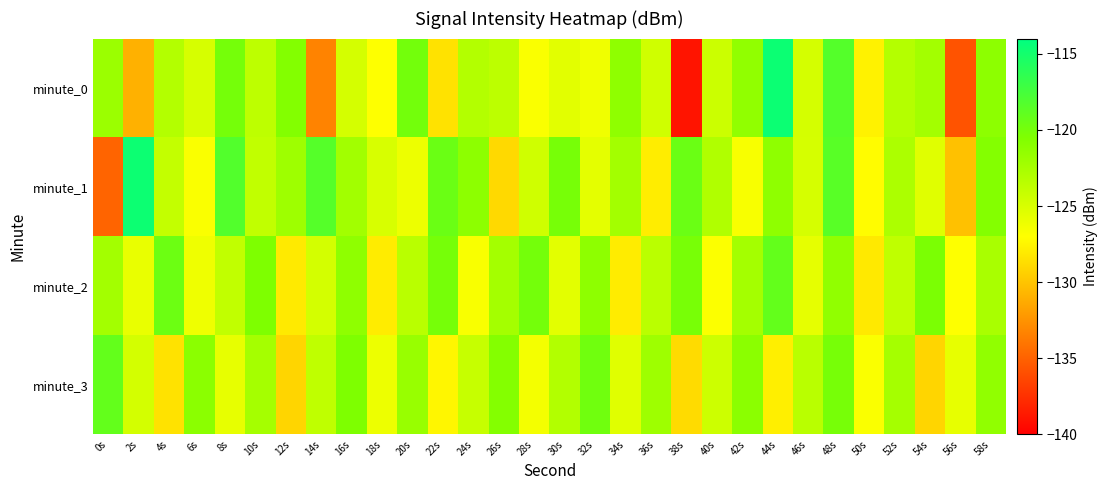

Reading left to right, extract all data points from this chart.

minute_0: 0s=-121.9	2s=-130.9	4s=-123.2	6s=-124.9	8s=-120.0	10s=-123.7	12s=-120.7	14s=-133.2	16s=-124.8	18s=-127.0	20s=-119.9	22s=-128.5	24s=-123.1	26s=-123.6	28s=-126.8	30s=-125.6	32s=-126.2	34s=-121.3	36s=-124.6	38s=-138.9	40s=-124.4	42s=-121.4	44s=-114.6	46s=-124.8	48s=-118.4	50s=-127.6	52s=-123.2	54s=-122.4	56s=-135.7	58s=-121.2
minute_1: 0s=-134.9	2s=-114.7	4s=-124.0	6s=-126.8	8s=-118.2	10s=-123.9	12s=-122.1	14s=-118.4	16s=-122.3	18s=-125.0	20s=-126.1	22s=-119.5	24s=-121.2	26s=-128.9	28s=-124.6	30s=-120.1	32s=-125.7	34s=-122.3	36s=-127.9	38s=-119.5	40s=-123.0	42s=-126.7	44s=-121.3	46s=-124.9	48s=-118.6	50s=-127.1	52s=-122.8	54s=-125.5	56s=-130.1	58s=-120.8
minute_2: 0s=-122.3	2s=-125.9	4s=-119.6	6s=-126.2	8s=-123.9	10s=-120.5	12s=-128.0	14s=-124.8	16s=-121.4	18s=-127.9	20s=-123.5	22s=-120.1	24s=-126.7	26s=-122.4	28s=-120.0	30s=-125.6	32s=-121.3	34s=-128.0	36s=-123.5	38s=-120.2	40s=-126.9	42s=-122.4	44s=-119.1	46s=-125.8	48s=-121.4	50s=-128.1	52s=-123.8	54s=-120.3	56s=-127.0	58s=-122.7
minute_3: 0s=-119.1	2s=-124.8	4s=-128.5	6s=-121.1	8s=-125.8	10s=-122.5	12s=-129.1	14s=-123.8	16s=-120.5	18s=-126.1	20s=-121.8	22s=-127.5	24s=-124.1	26s=-120.8	28s=-126.5	30s=-123.1	32s=-119.8	34s=-125.5	36s=-122.1	38s=-128.8	40s=-124.5	42s=-121.1	44s=-127.8	46s=-123.5	48s=-120.1	50s=-126.8	52s=-122.5	54s=-129.1	56s=-125.8	58s=-121.5